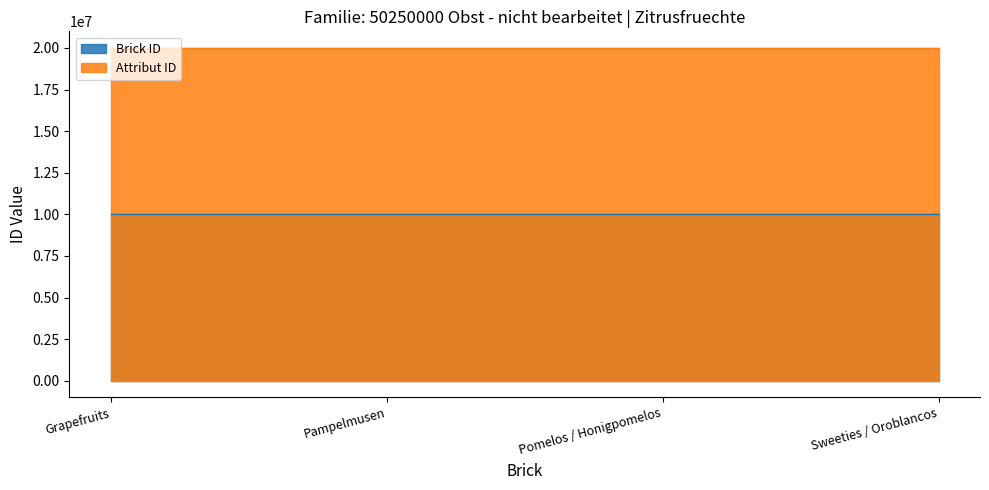

Count the Brick ID values in the range 10005877 to 10005879.

3